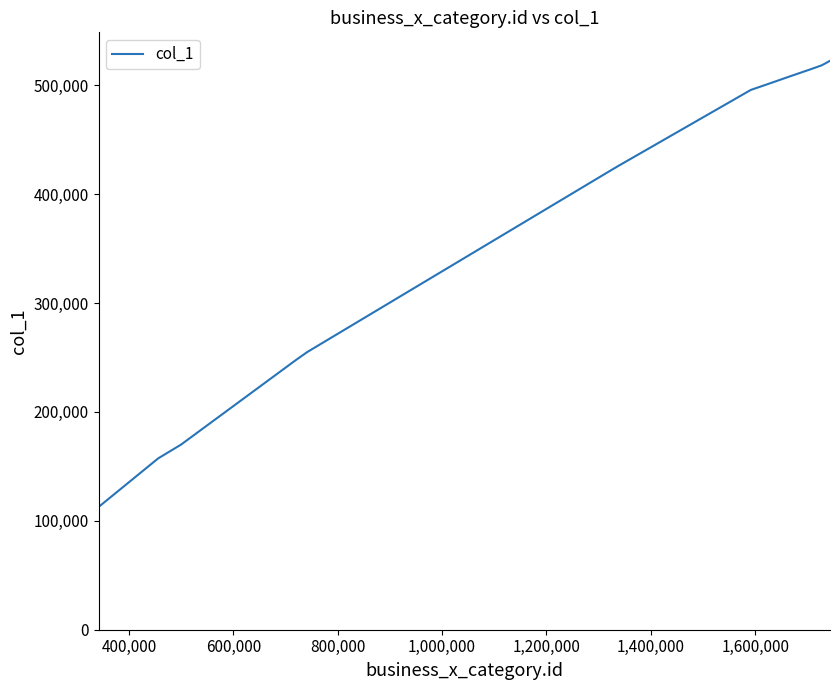

What is the difference between the maximum and second lowest values?

365051